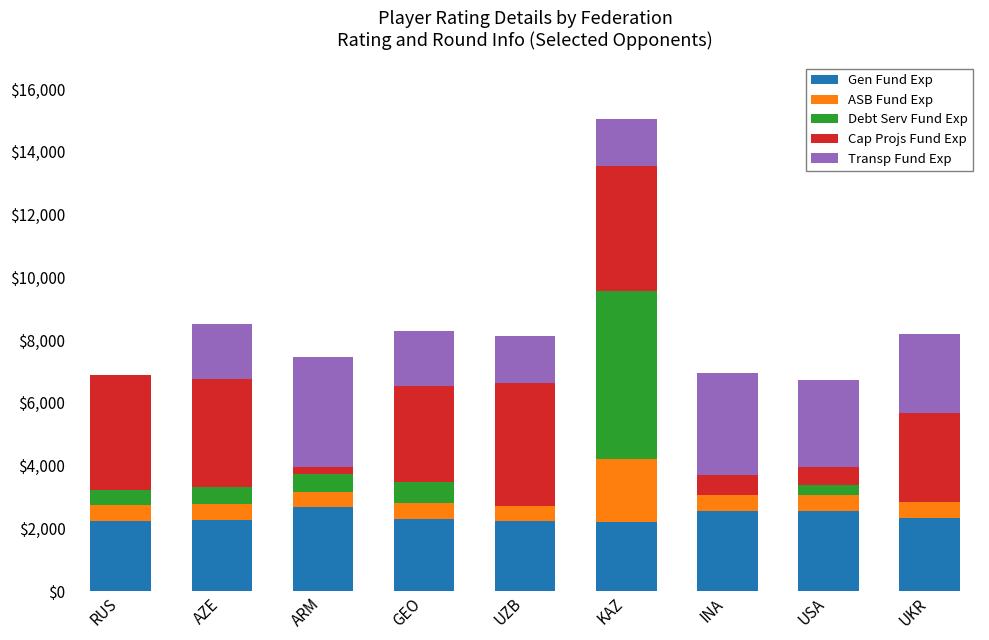

What is the total value across all series at AZE?

8516